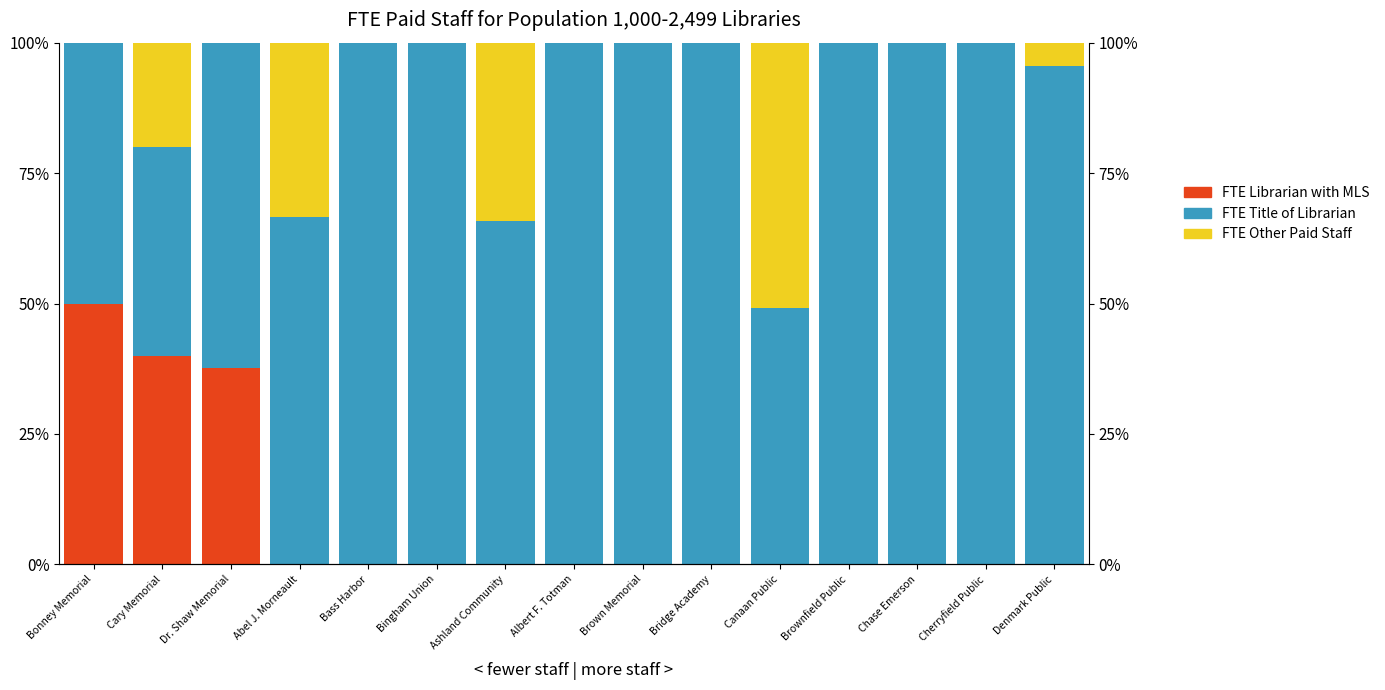

What is the total value across all series at Bridge Academy?

1.0